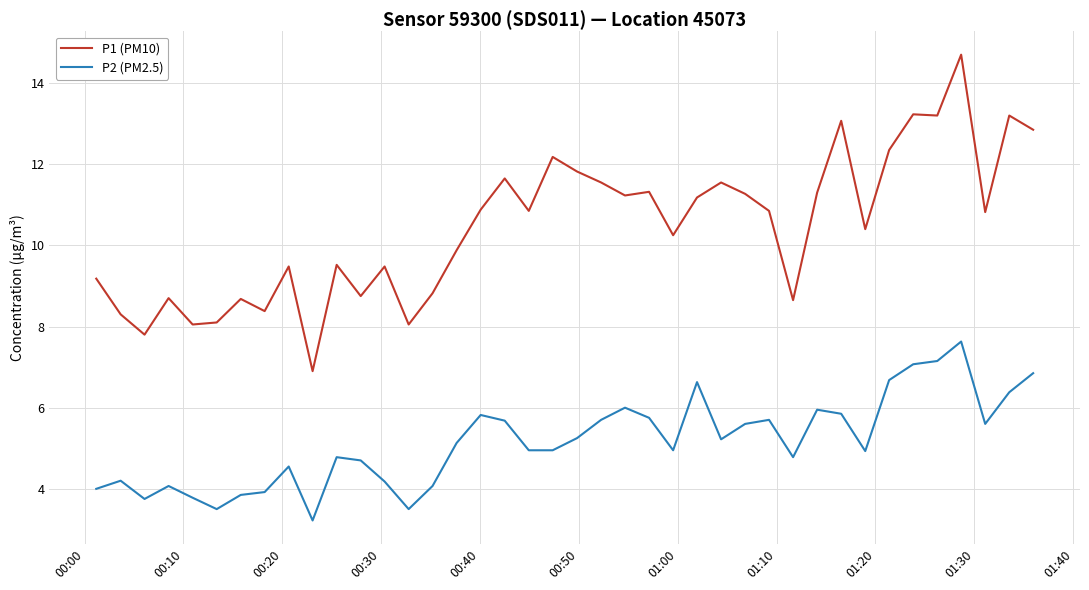

Count the number of data series in this chart.

2